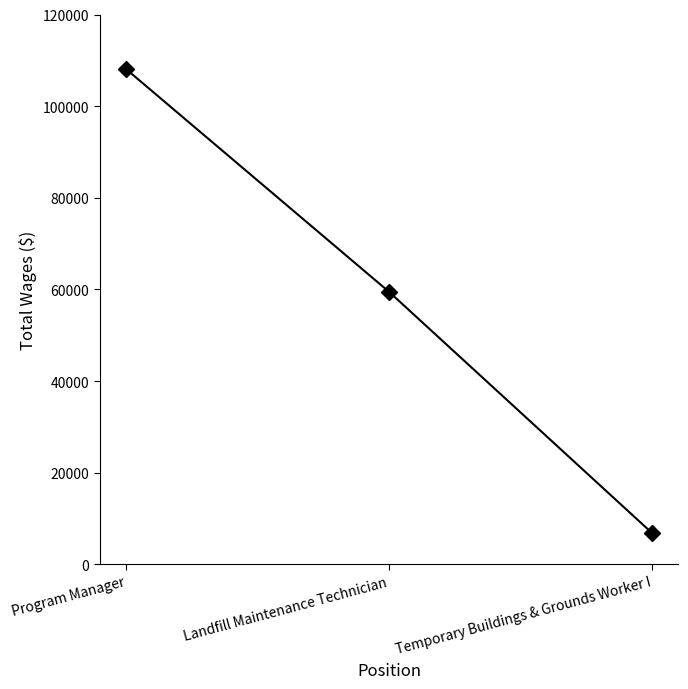

What is the label of the 1st point from the right?

Temporary Buildings & Grounds Worker I